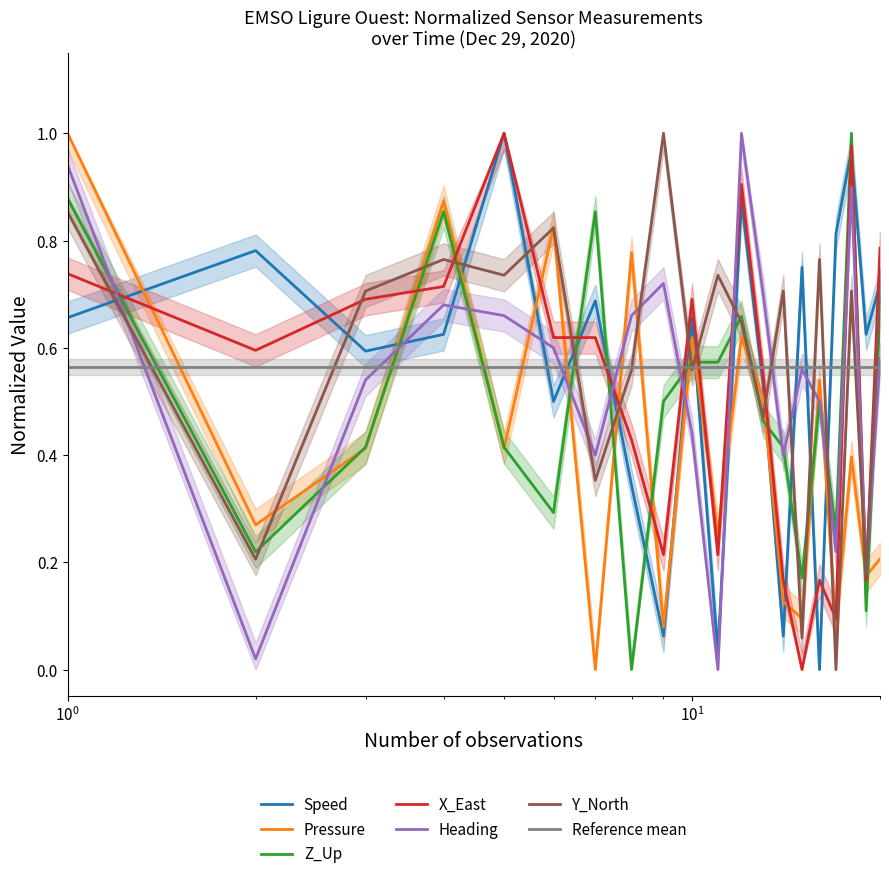

True or false: Pressure has a value of 0.8 at 2020-12-29T00:37.

False